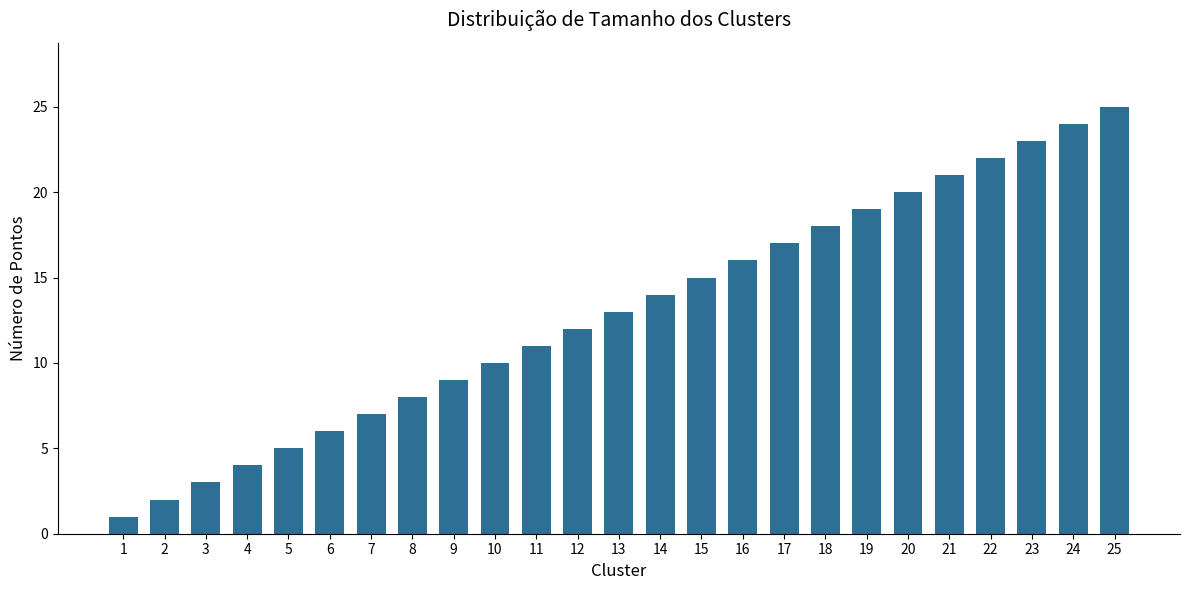

Rank the categories by value from highest to lowest.

25, 24, 23, 22, 21, 20, 19, 18, 17, 16, 15, 14, 13, 12, 11, 10, 9, 8, 7, 6, 5, 4, 3, 2, 1